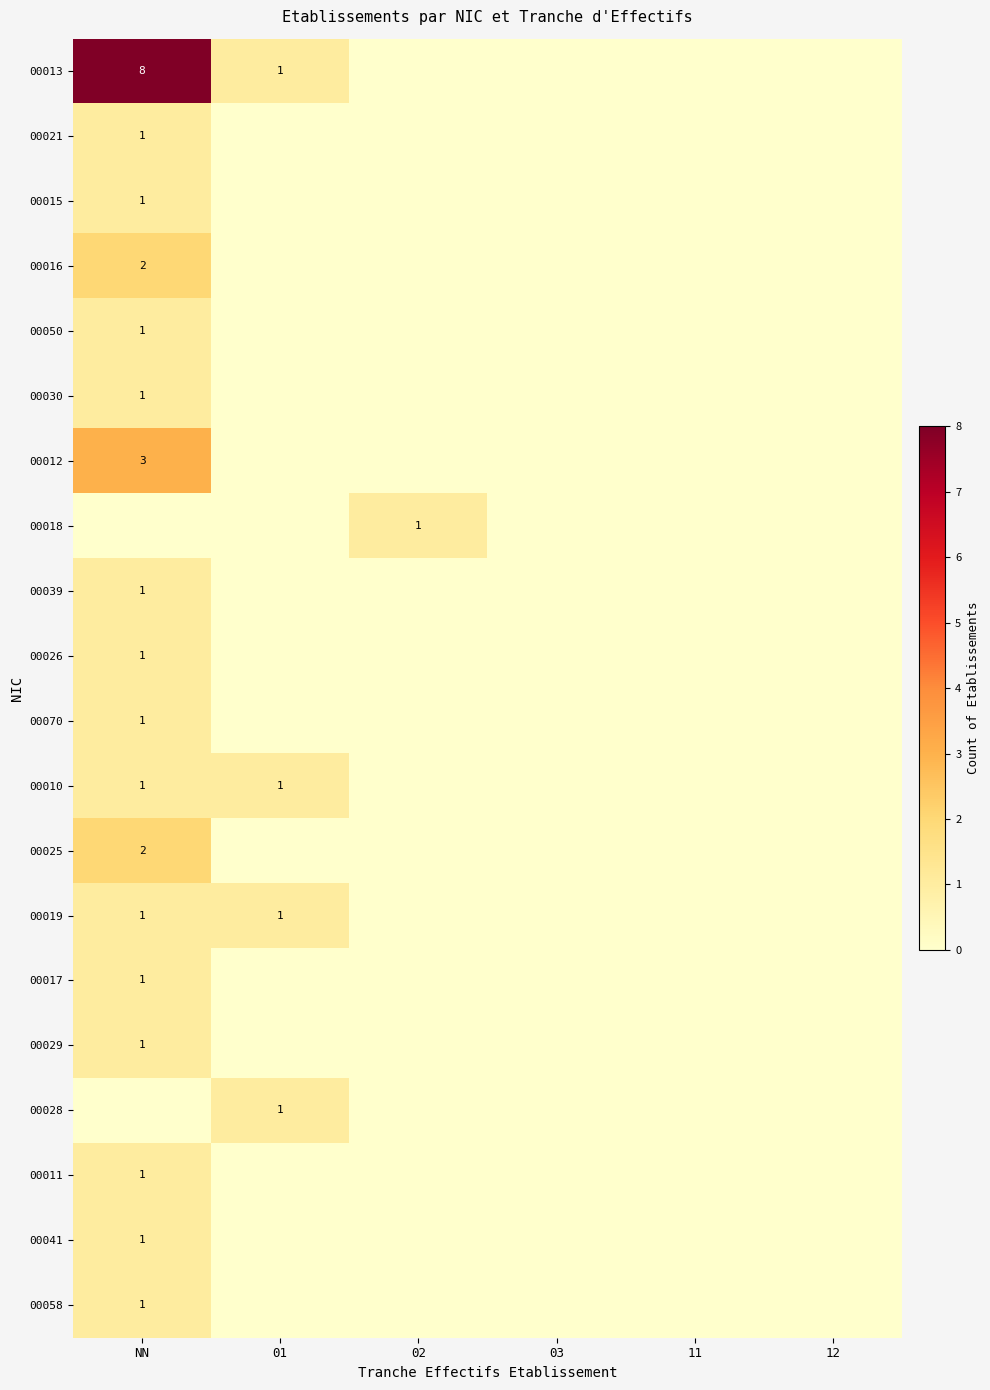

Which series has the widest spread of values?

00013